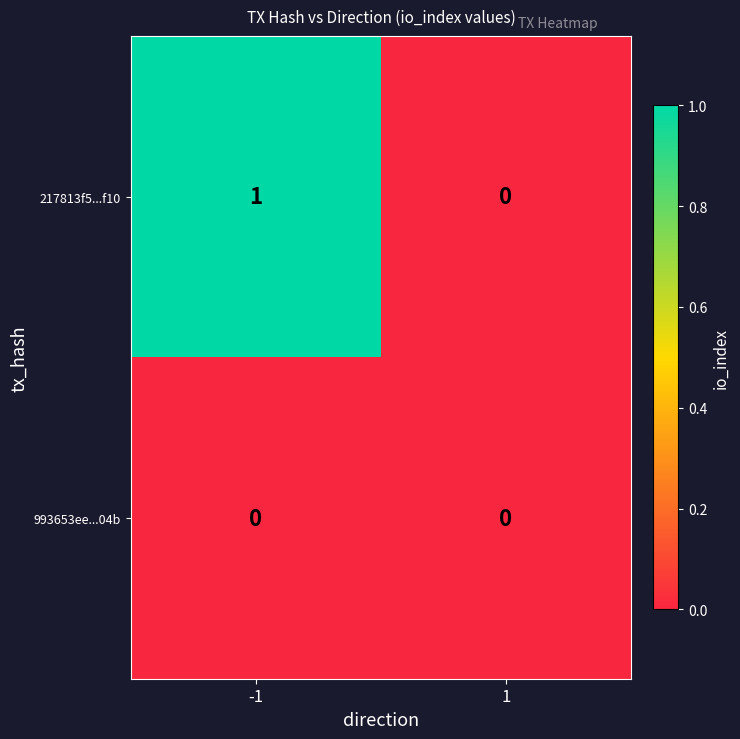

Is the value of 217813f5...f10 at -1 greater than the value of 993653ee...04b at 1?

Yes